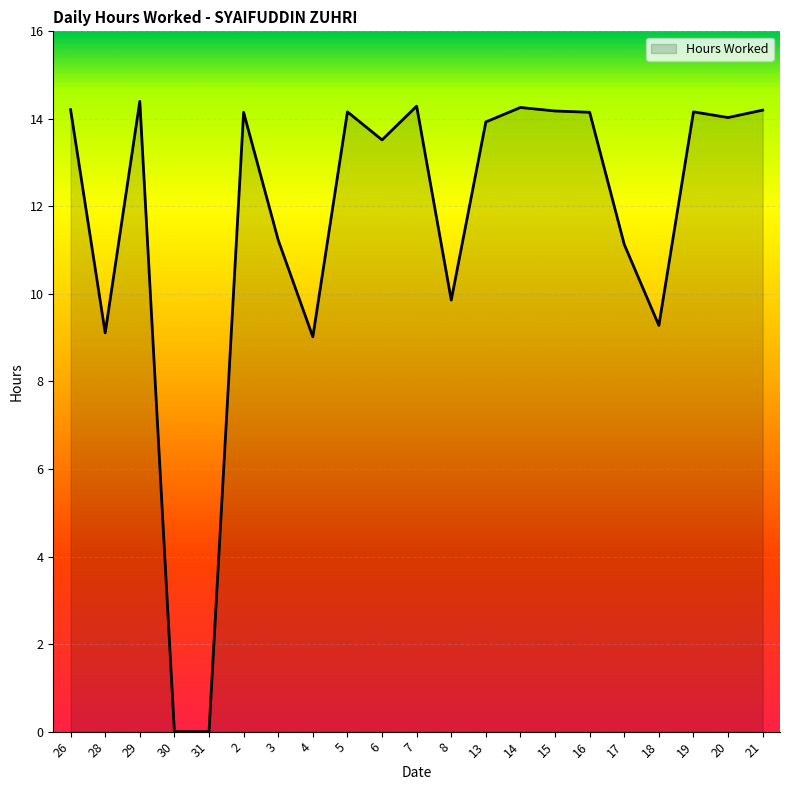

Read the value at 2.

14.2